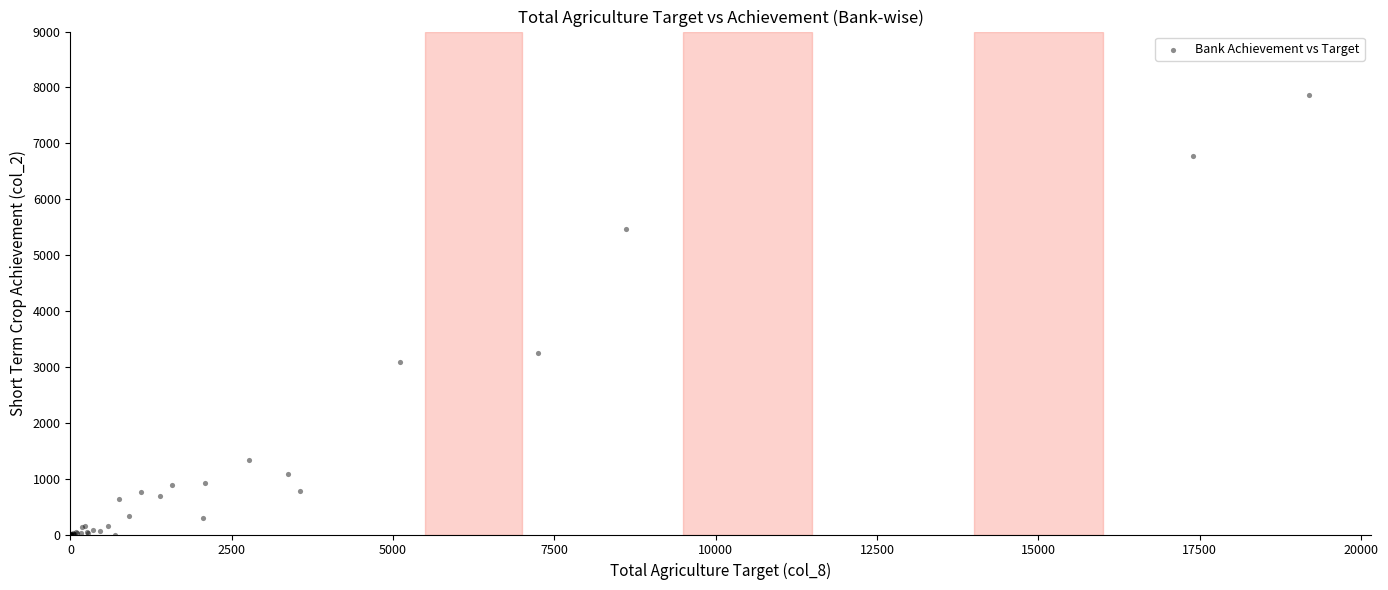

What Y value in the scatter plot is closest to 3936?

3243.0